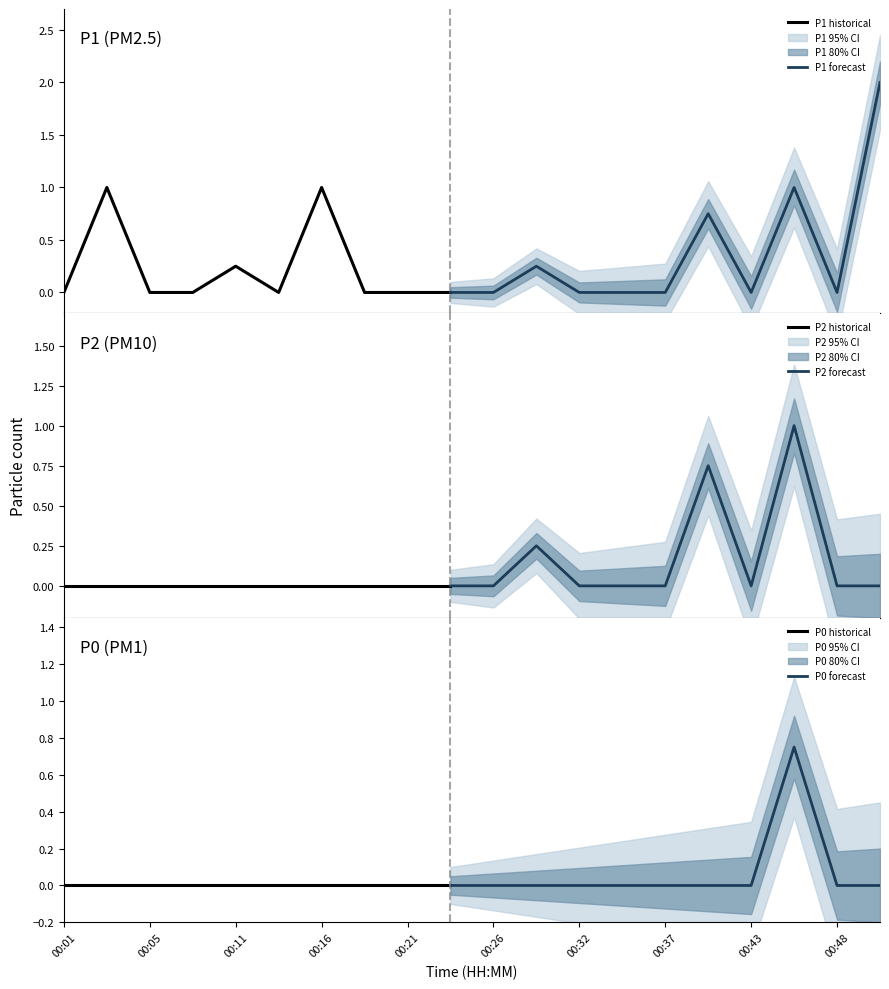

Reading left to right, transcribe all the data shown in this chart.

P1: 0.0	1.0	0.0	0.0	0.2	0.0	1.0	0.0	0.0	0.0	0.0	0.2	0.0	0.0	0.0	0.8	0.0	1.0	0.0	2.0
P2: 0.0	0.0	0.0	0.0	0.0	0.0	0.0	0.0	0.0	0.0	0.0	0.2	0.0	0.0	0.0	0.8	0.0	1.0	0.0	0.0
P0: 0.0	0.0	0.0	0.0	0.0	0.0	0.0	0.0	0.0	0.0	0.0	0.0	0.0	0.0	0.0	0.0	0.0	0.8	0.0	0.0